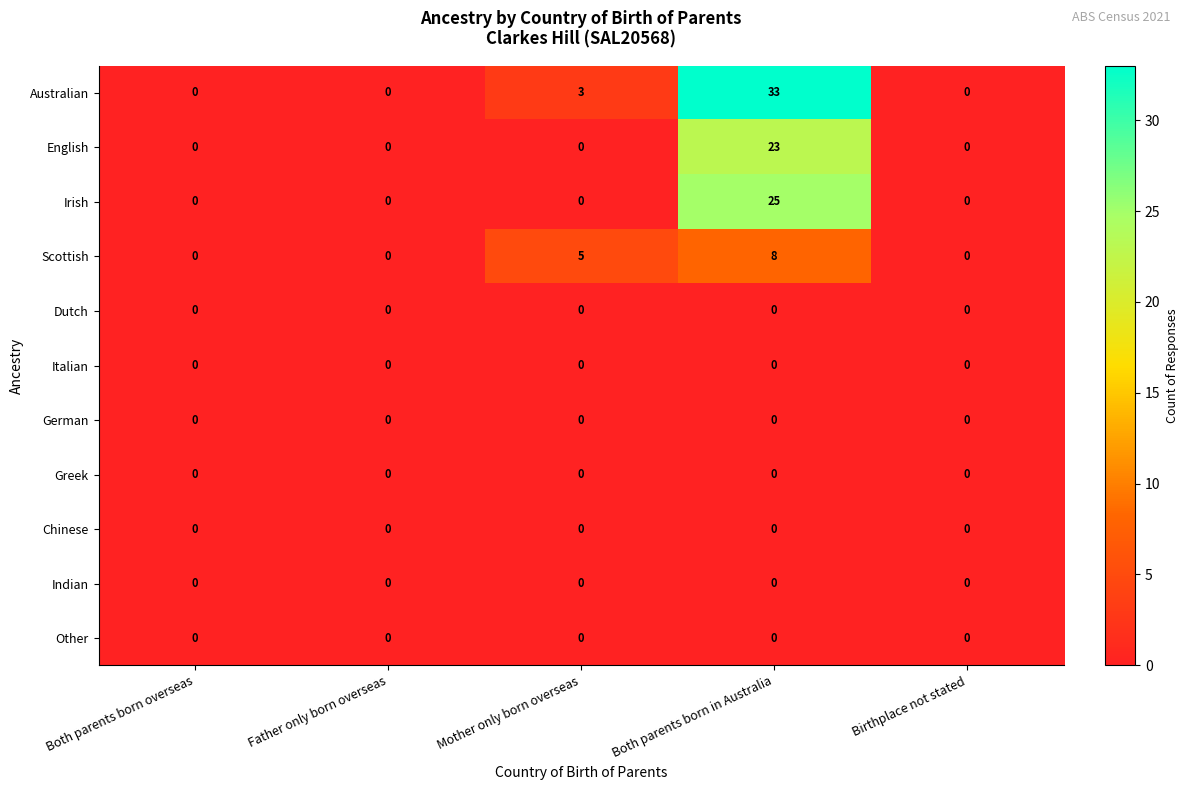

Which label corresponds to the largest value in the chart?

Both parents born in Australia